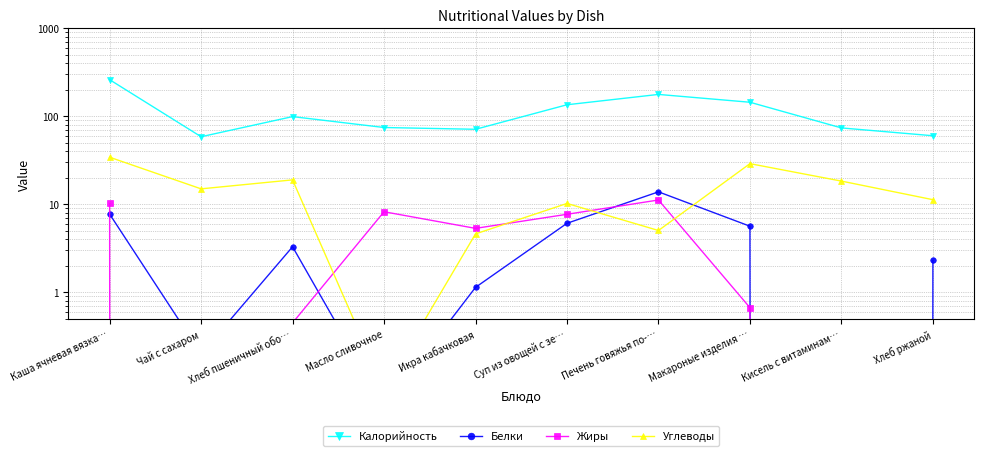

What is the difference between the highest and lowest values at Чай с сахаром?

58.8